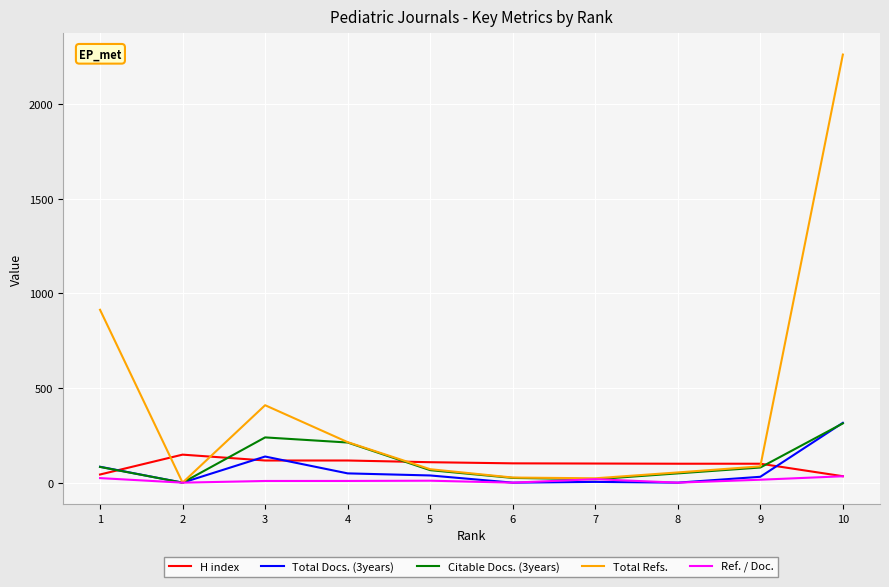

Which series has the widest spread of values?

Total Refs.